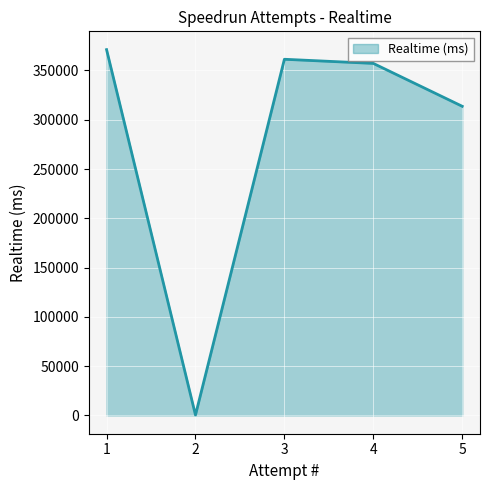

At which category does the chart reach its minimum across all series?

2